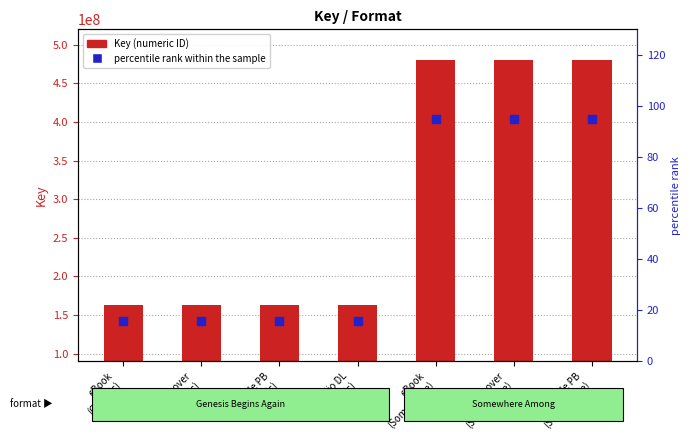

Which series has the largest Y range (max minus min)?

Key (ID)